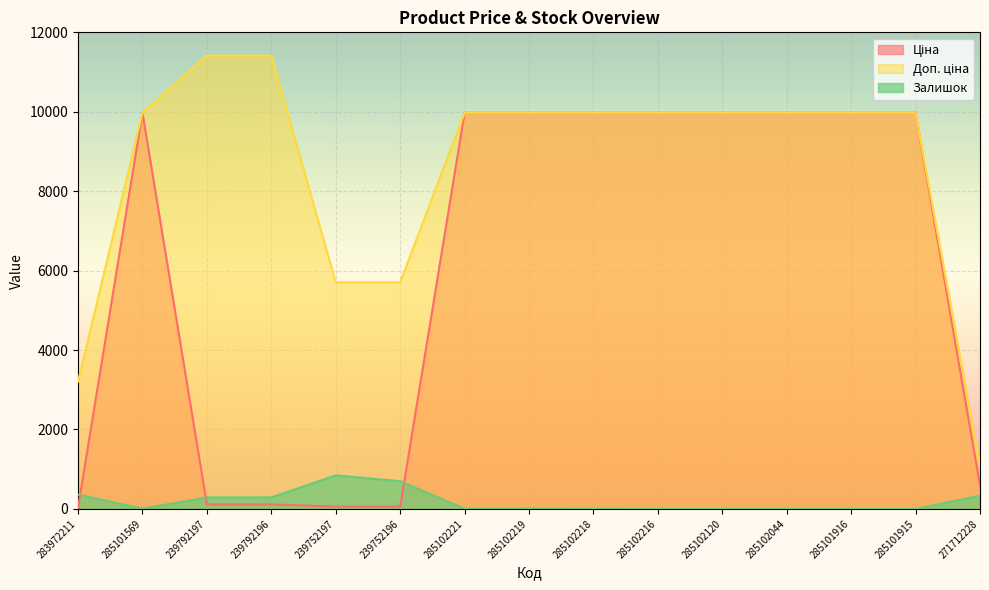

What is the minimum value for Доп. ціна?

1081.7